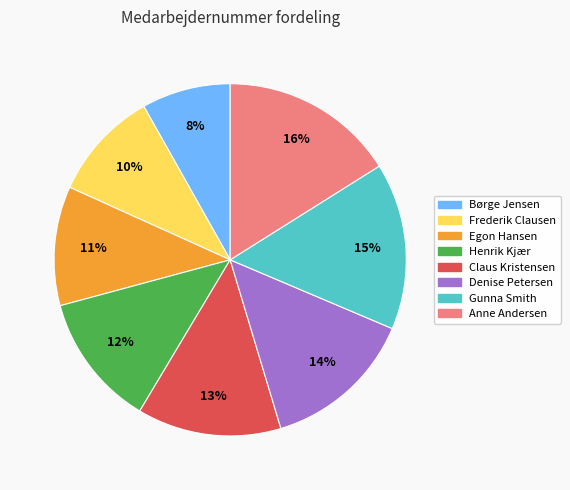

To the nearest percent, what portion does Frederik Clausen represent?

10%